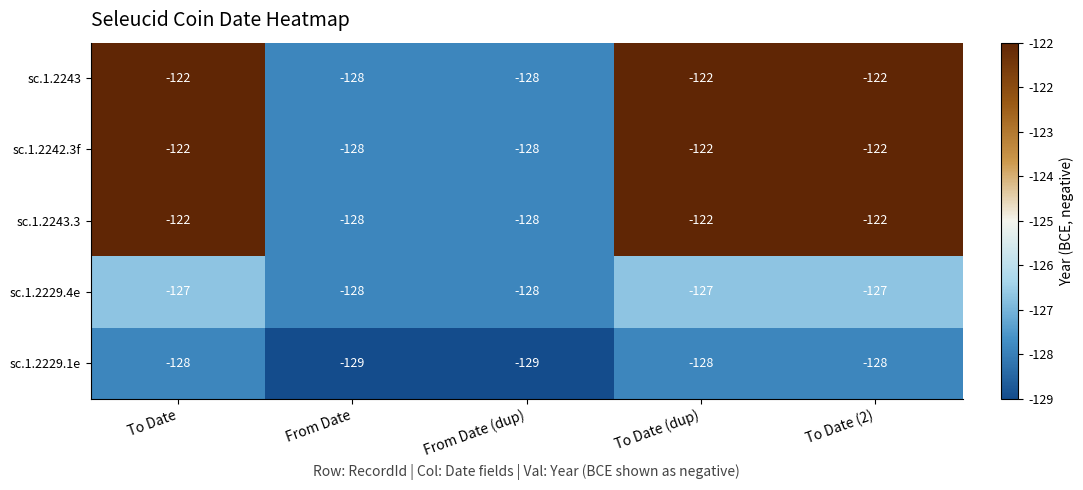

What is the difference between the highest and lowest values at To Date (2)?

6